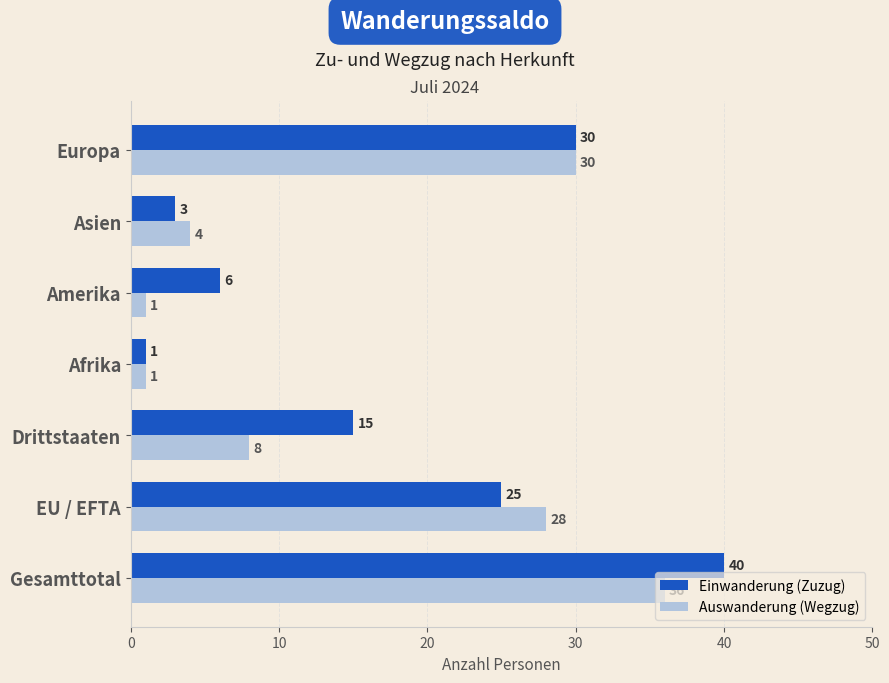

Is it true that Auswanderung (Wegzug) equals 1 at Amerika?

True